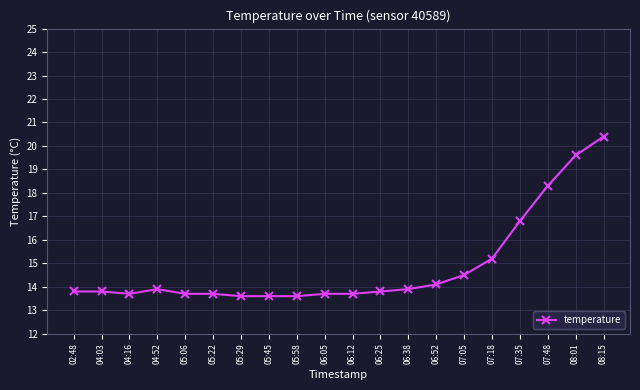

How many series are shown in this chart?

1